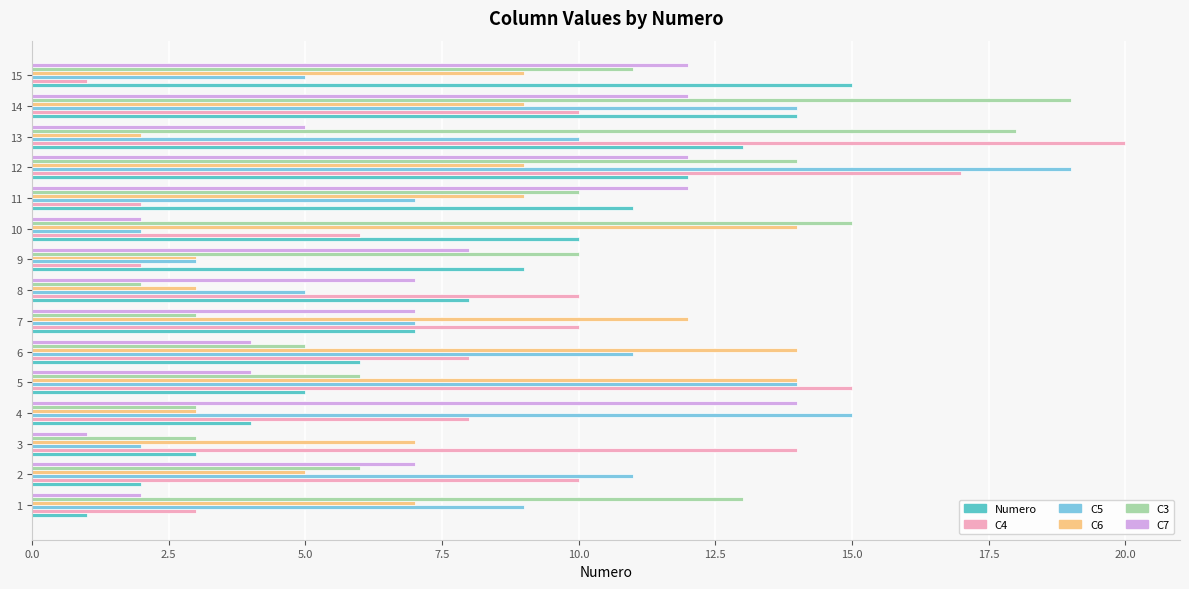

What is the sum of all Numero values?

120